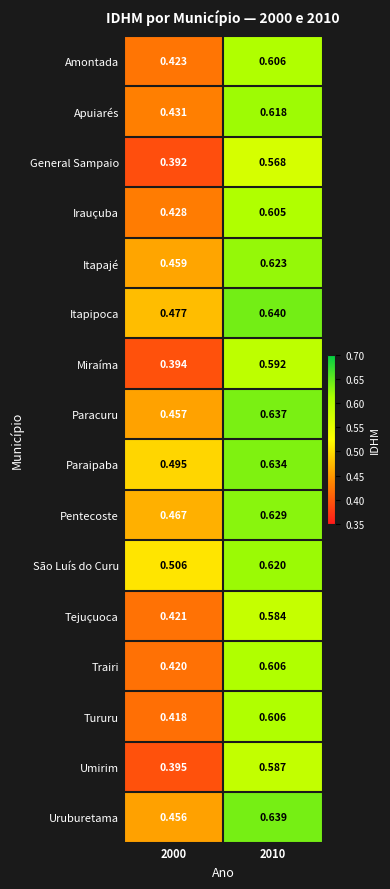

Which series has the widest spread of values?

Miraíma